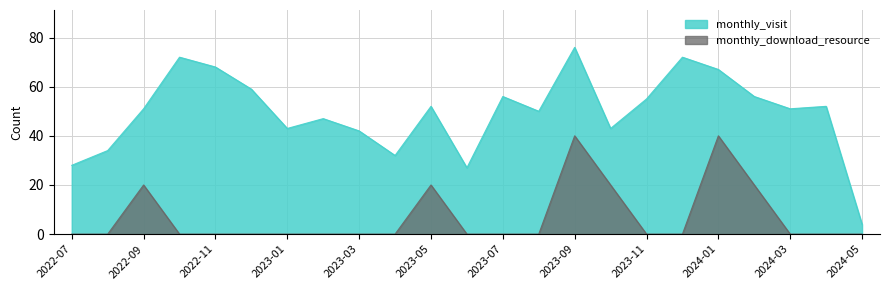

True or false: monthly_visit and monthly_download_resource cross at least once.

False